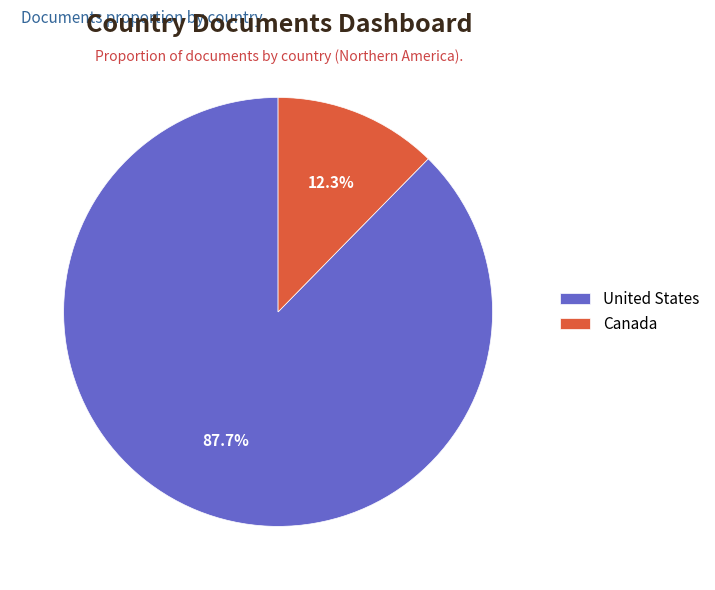

How many slices are in this pie chart?

2